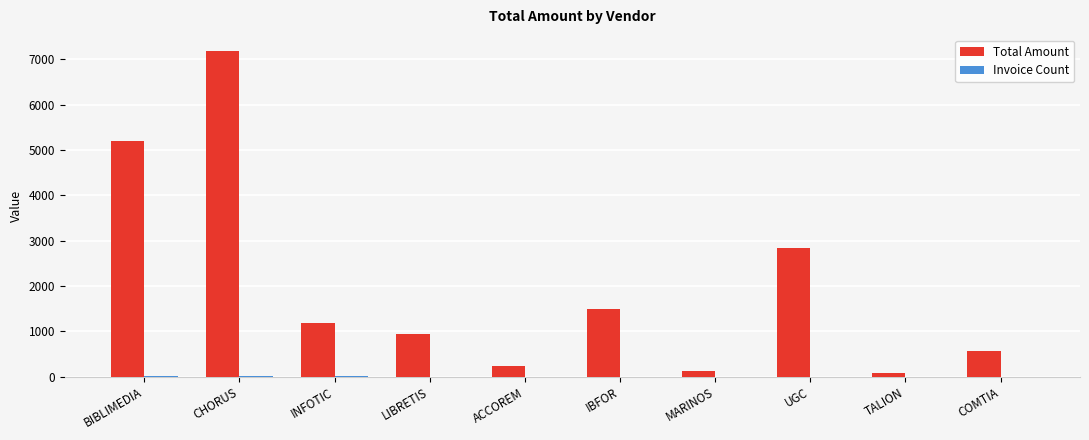

Where is Total Amount nearest to the value 3629?

UGC